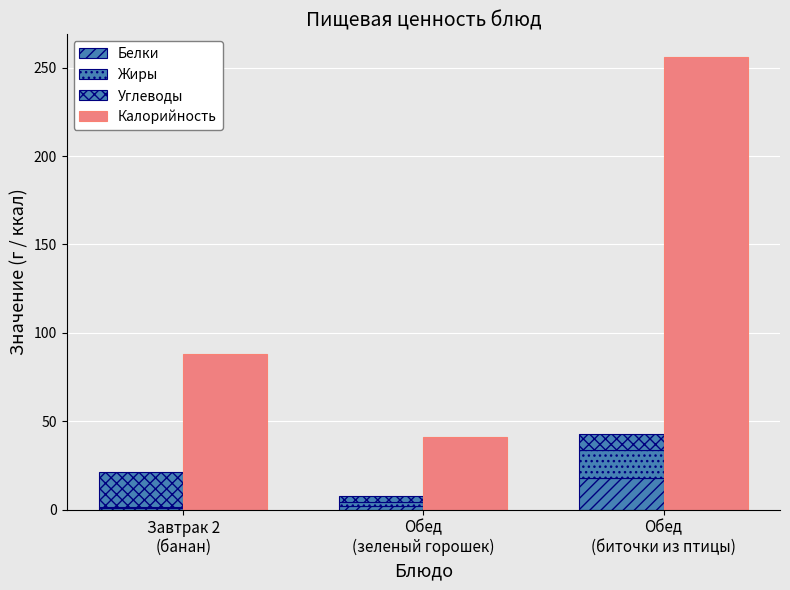

What is the total value across all series at Обед
(зеленый горошек)?

48.7